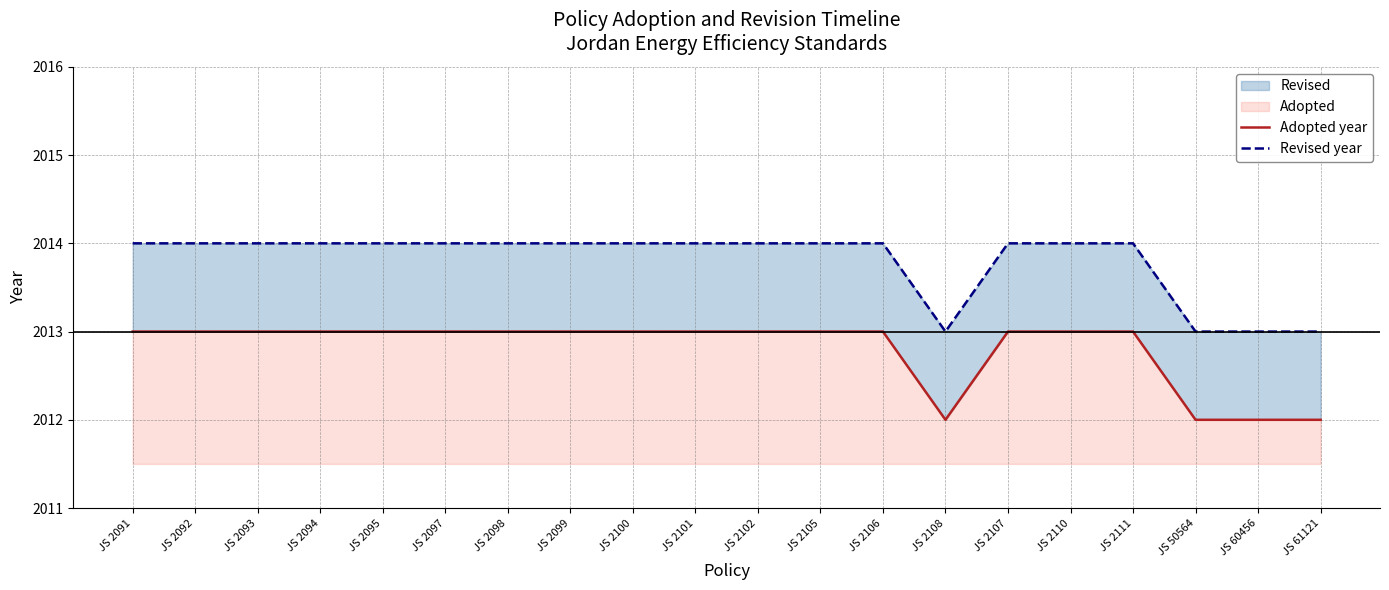

At which label is Revised year closest to 2013?

JS 2108